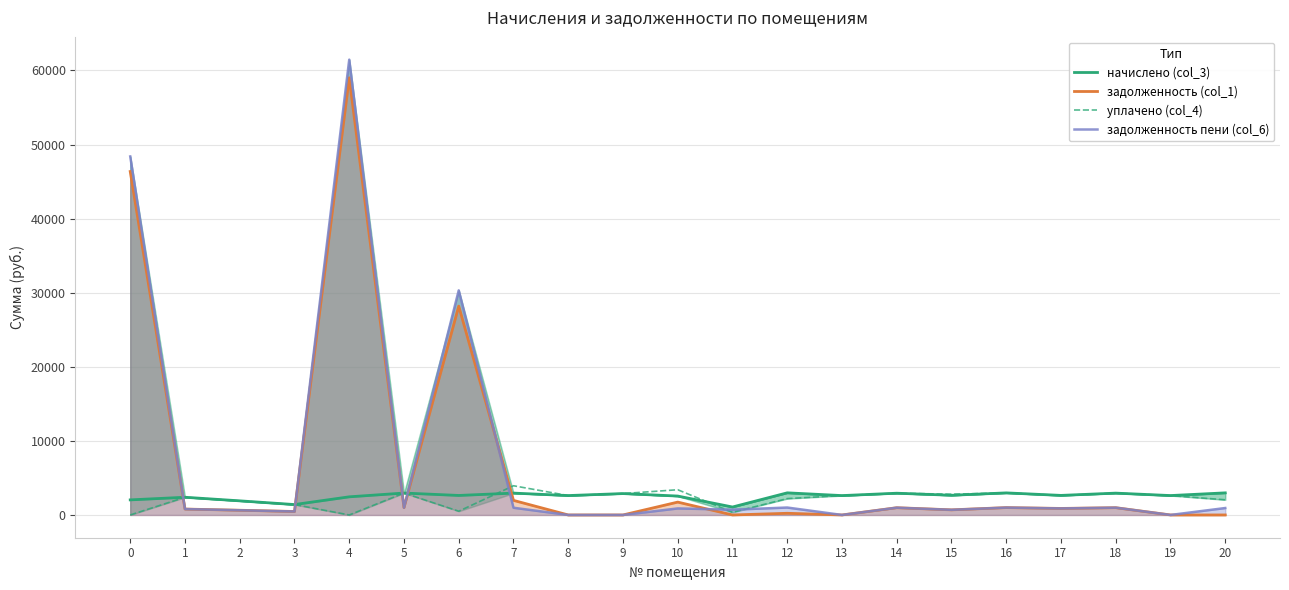

Does the chart display data point markers on the line(s)?

No